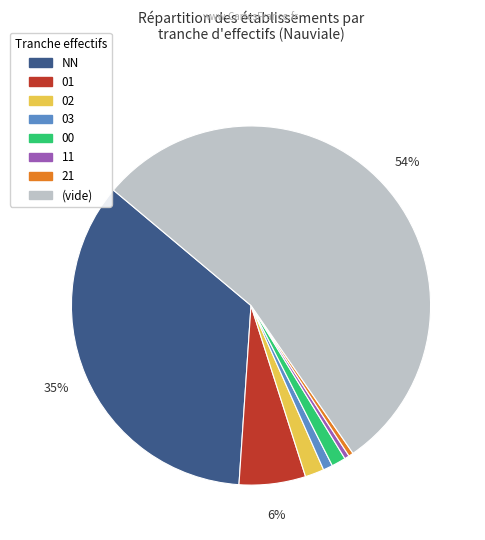

To the nearest percent, what is the average slice percentage?

12%